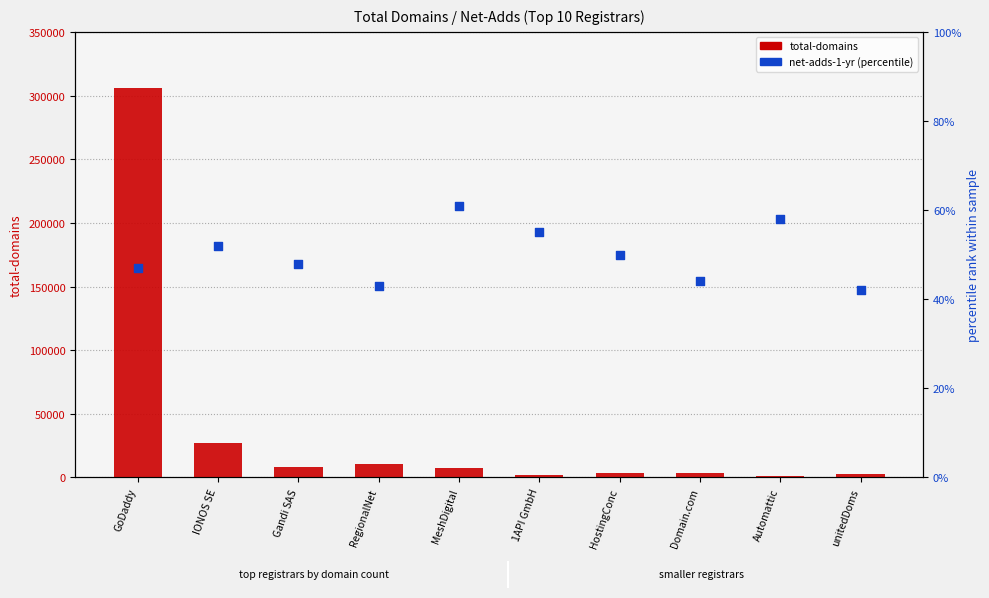

At how many categories does at least one series exceed 195461?

1